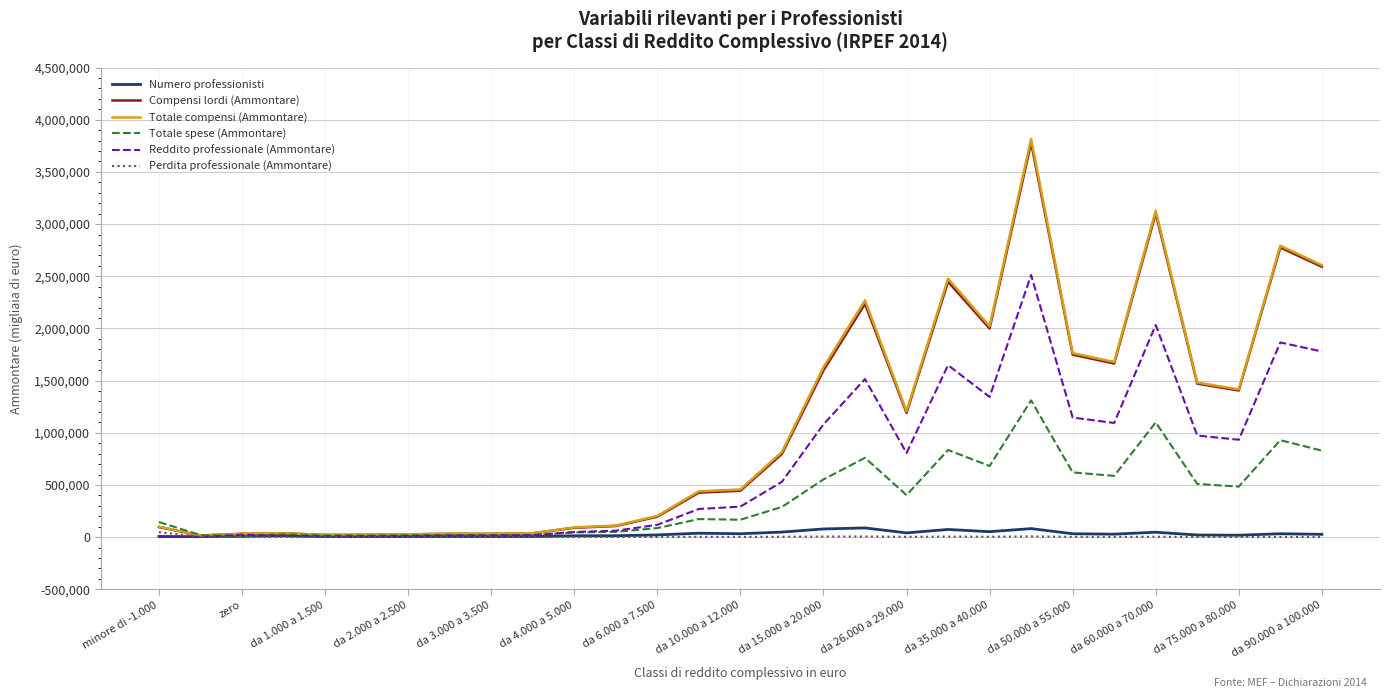

What is the highest value of the Totale spese (Ammontare) series?

1310641